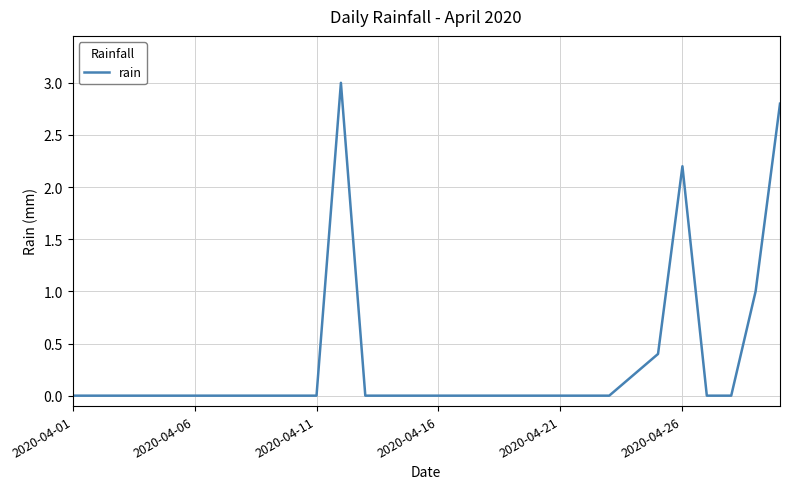

What is the greatest value displayed?

3.0